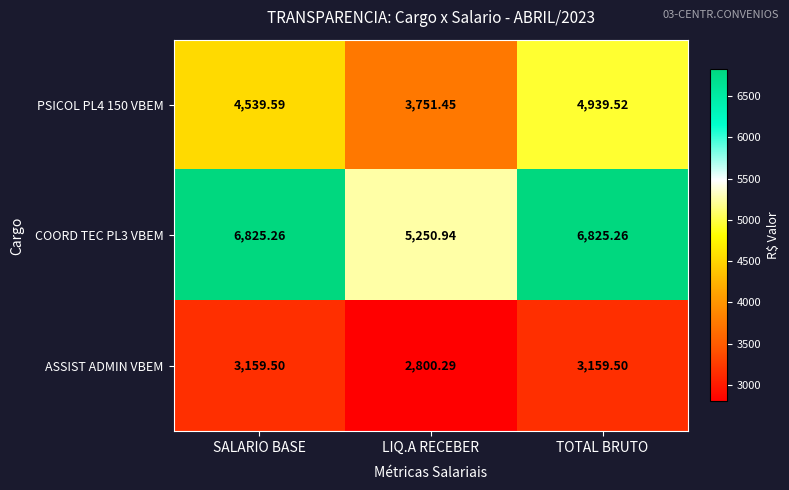

At which category does the chart reach its minimum across all series?

LIQ.A RECEBER